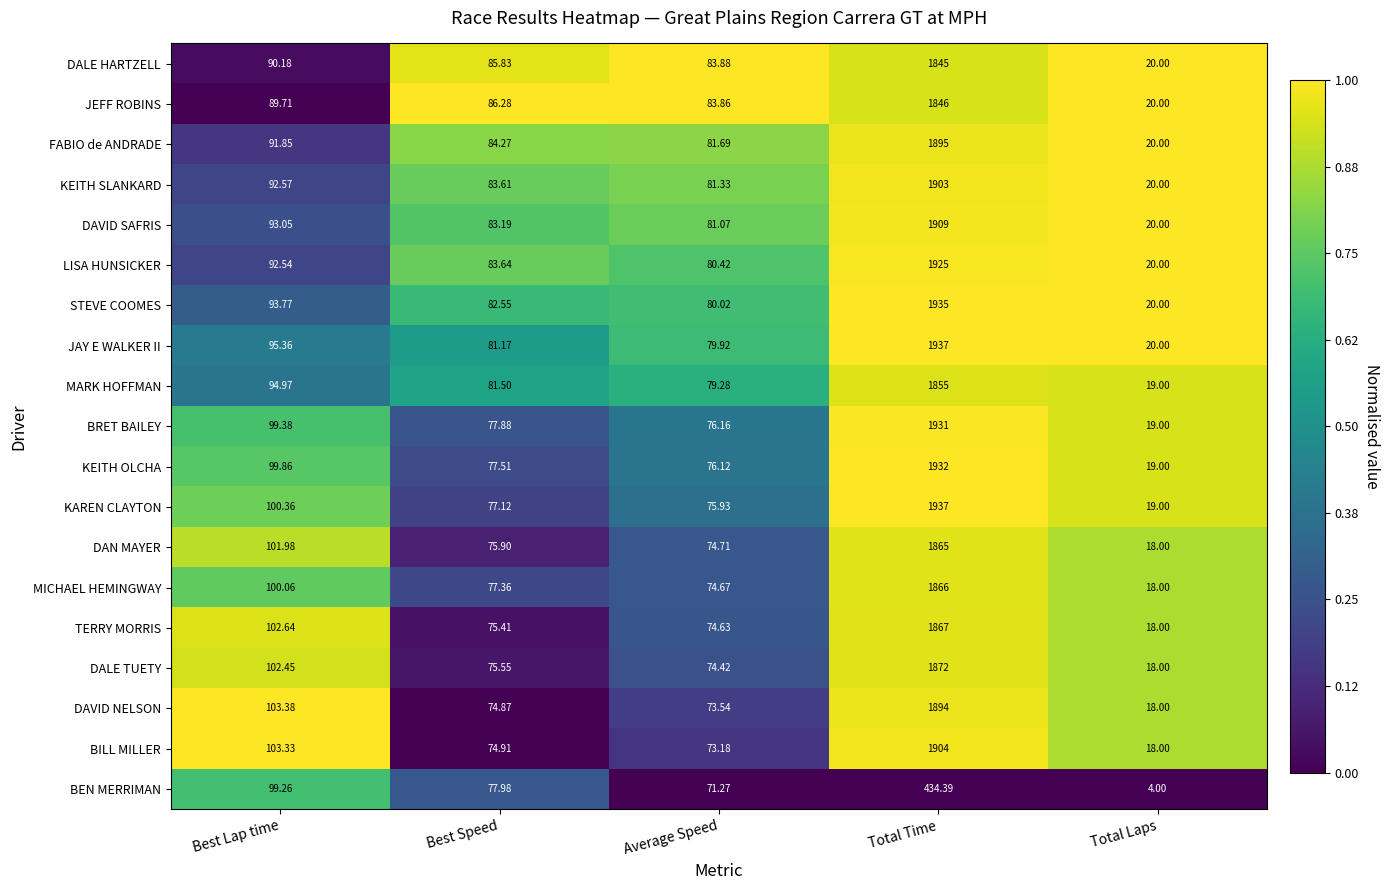

Where does the DALE HARTZELL series first go above 85?

Best Lap time